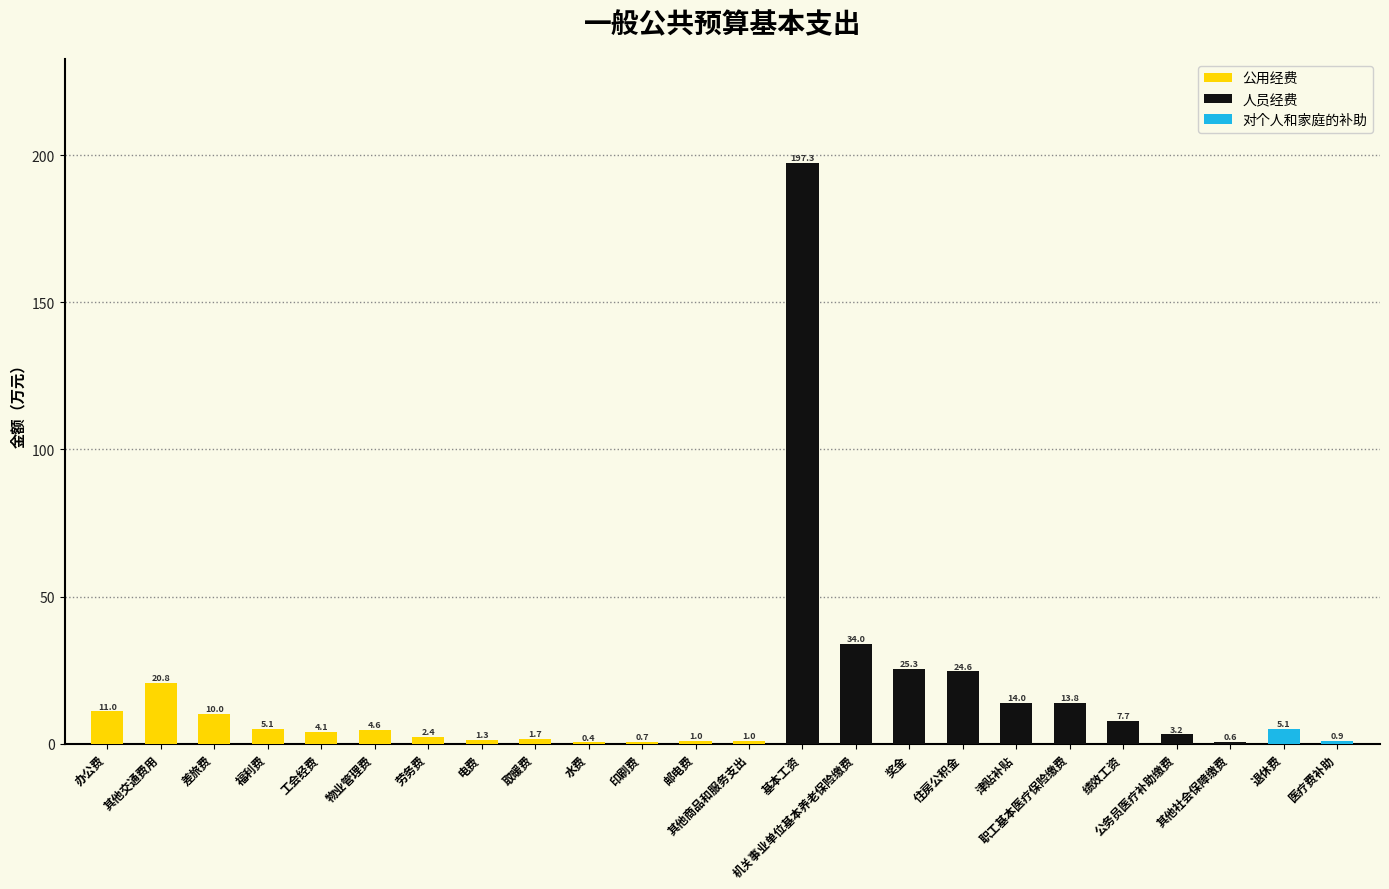

Rank the series by their maximum value, from highest to lowest.

人员经费, 公用经费, 对个人和家庭的补助